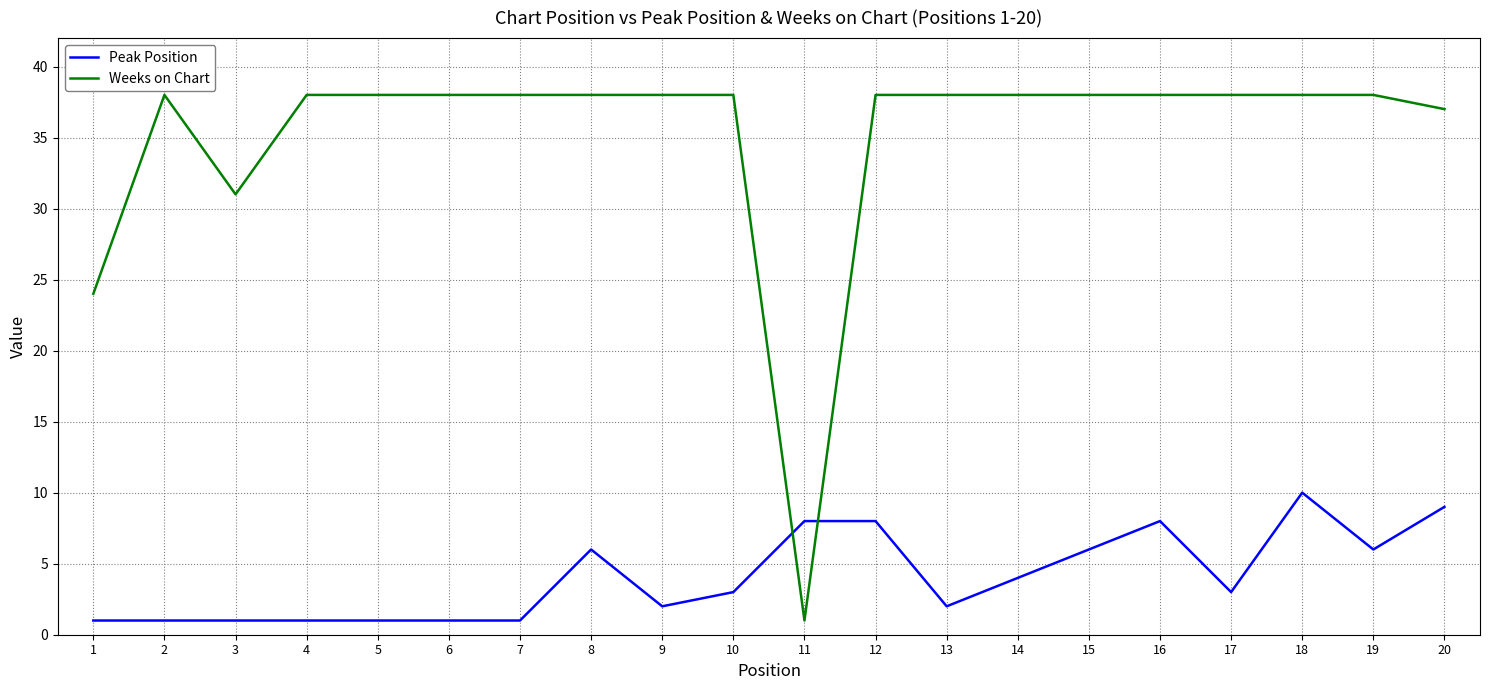

Is it true that Peak Position equals 4 at 11?

False